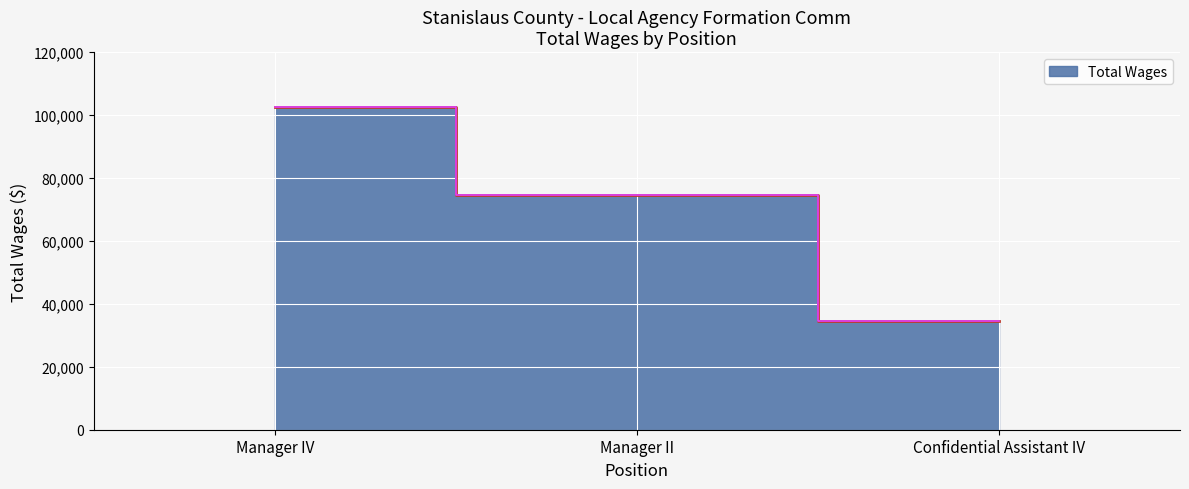

What is the minimum value shown in the chart?

34658